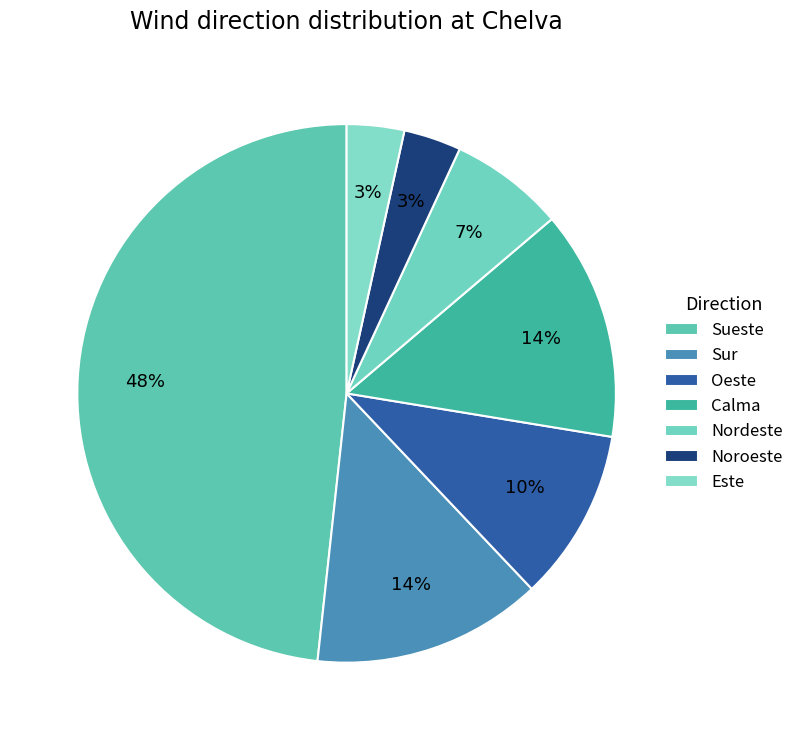

The Este slice represents 1% of the pie. True or false?

False